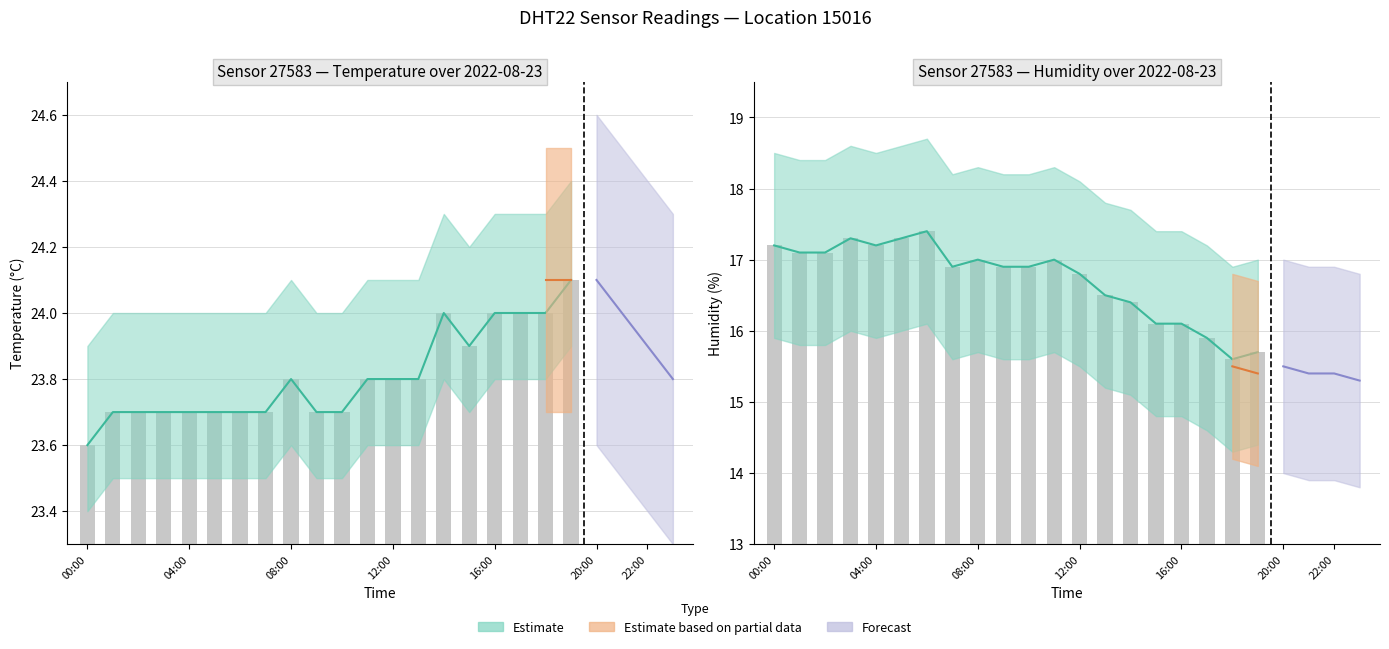

What is the difference between the second highest and second lowest values in the humidity series?

1.6